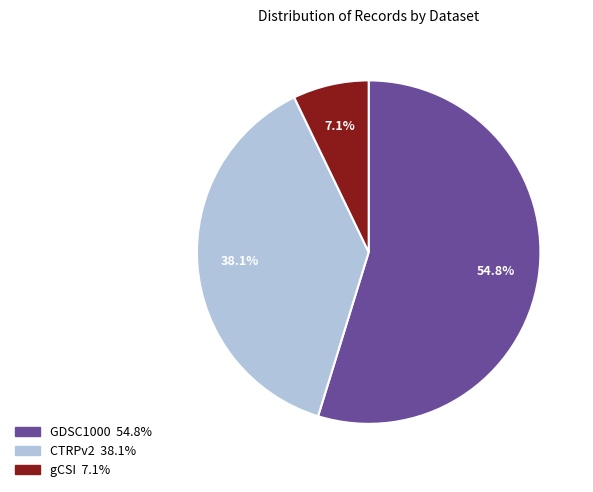

Which category has the smallest portion of the pie?

gCSI